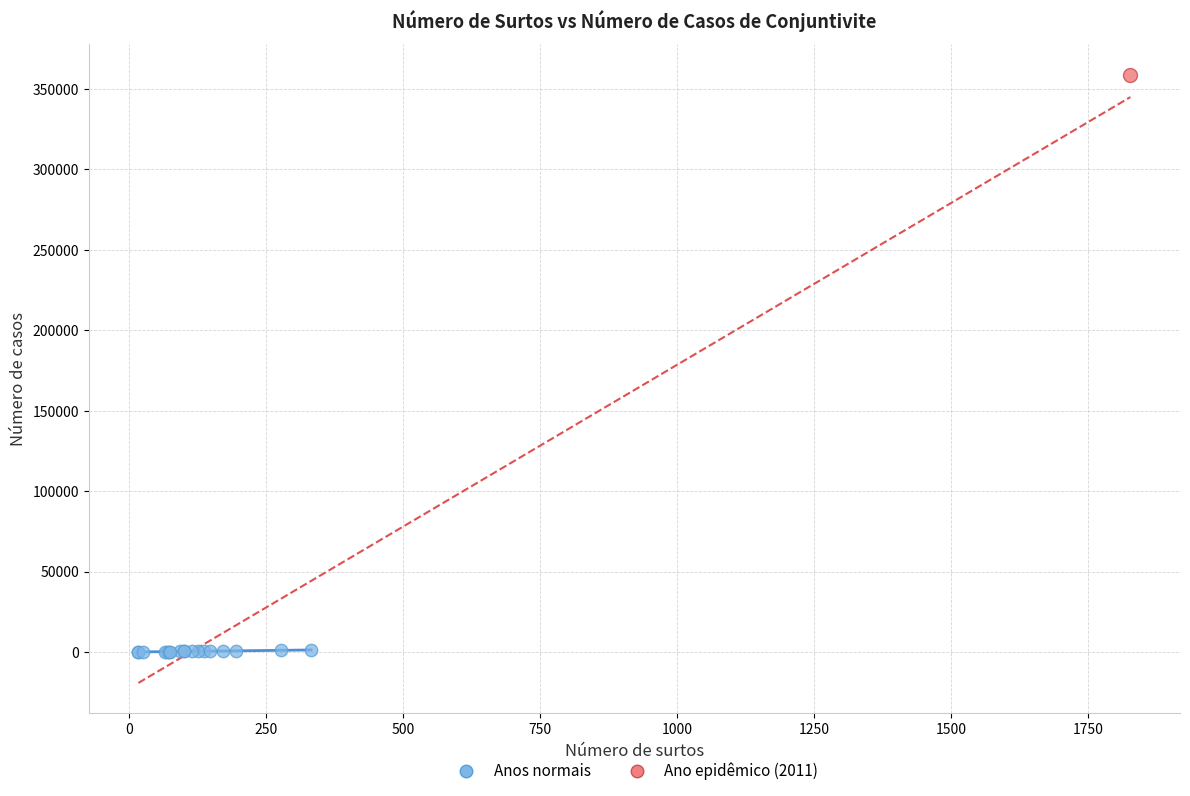

What are all the series names shown in the legend?

Anos normais, Ano epidêmico (2011)